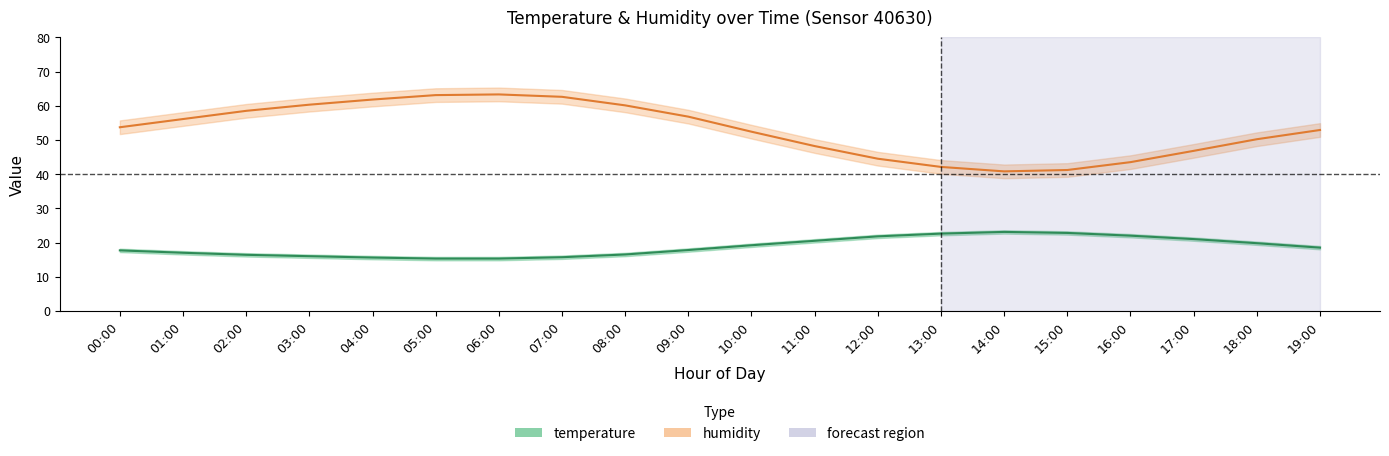

What is the maximum value shown in the chart?

65.3